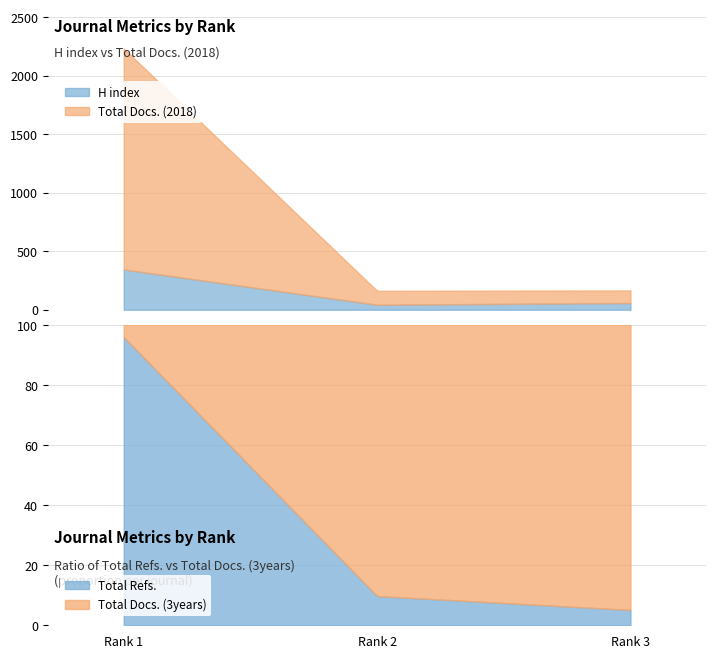

What is the maximum value for H index?

344.0